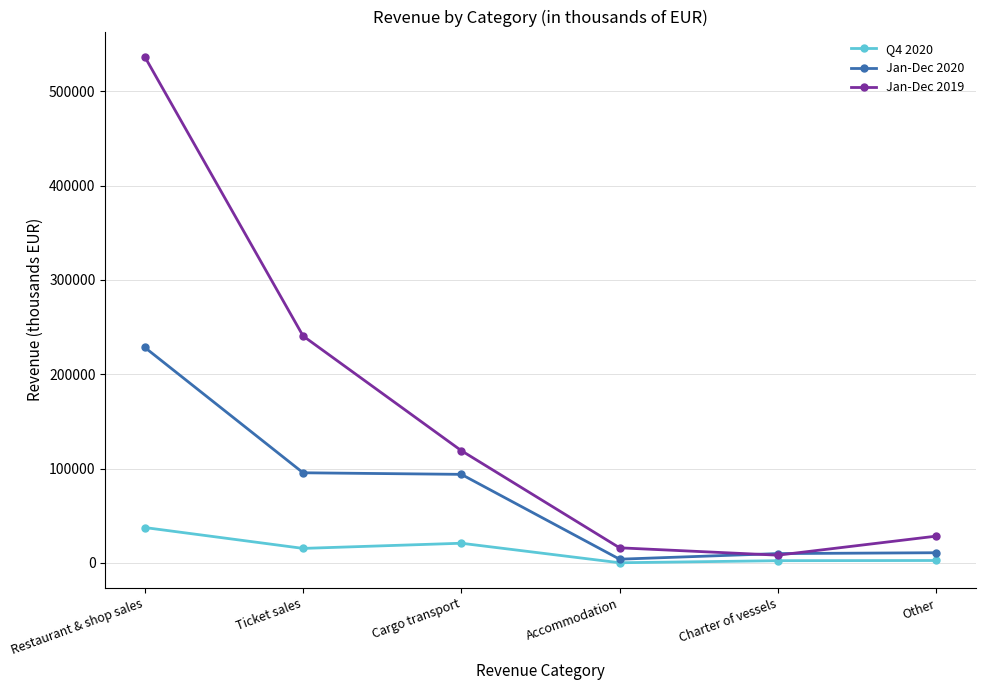

True or false: Jan-Dec 2020 has more than 2 interior local peaks.

False